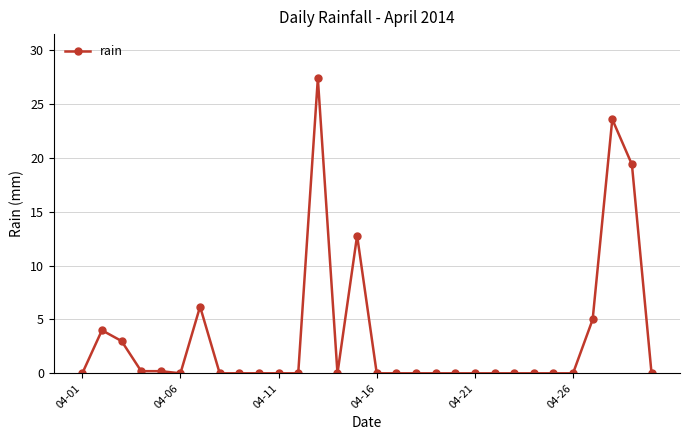

True or false: there are more than 0 points higher than both neighbors.

True